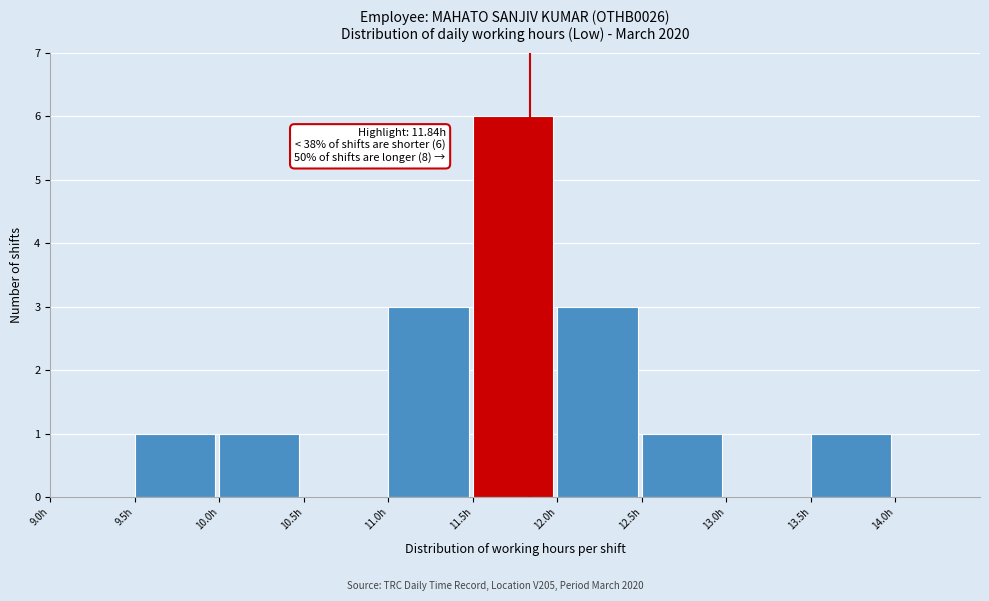

Which range on the x-axis has the tallest bar?

11.5 to 12.0